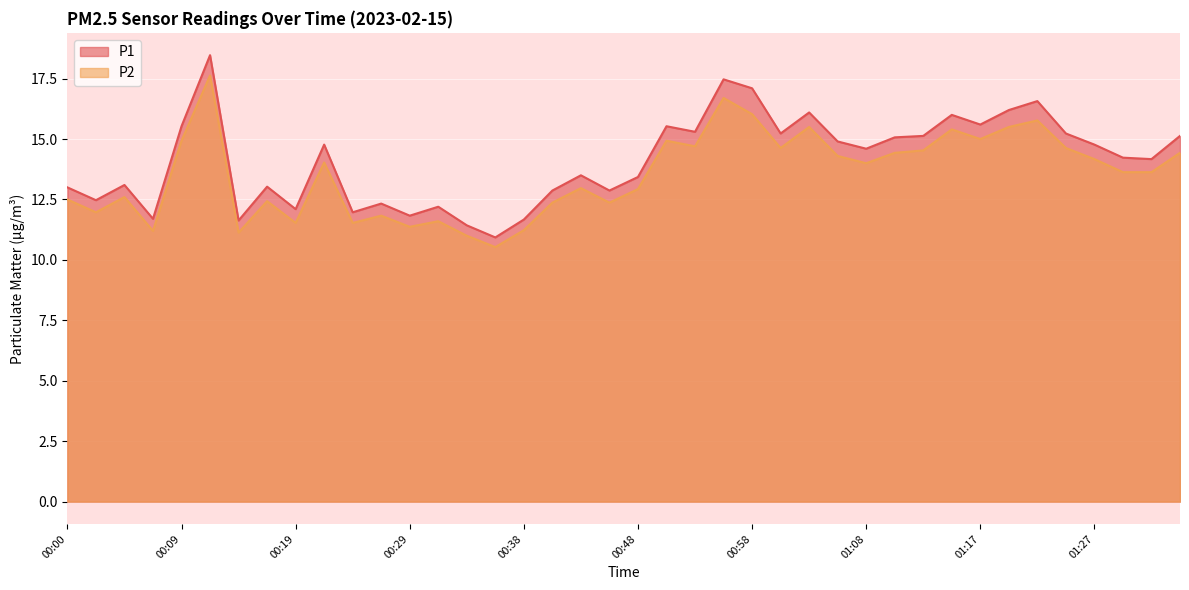

True or false: P1 has a value of 19.2 at 00:36.

False